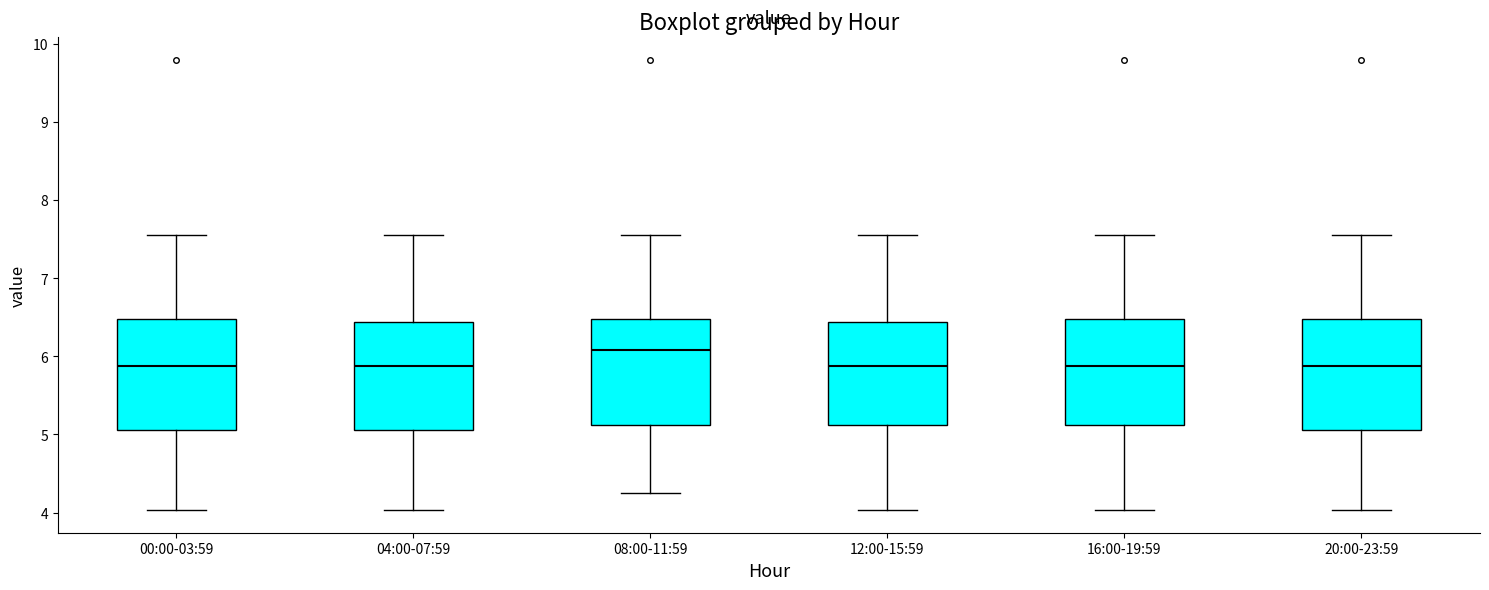

Where does the upper whisker of the box for 12:00-15:59 end on the y-axis? The values are not printed on the chart, so give them approximately, as read against the axis.

7.6